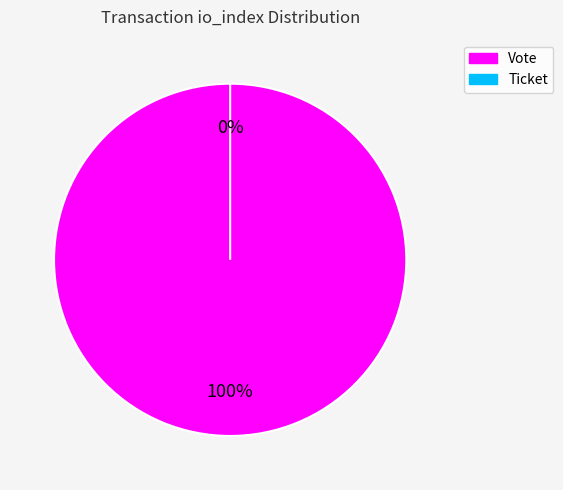

To the nearest percent, what is the difference between the Vote and Ticket slice percentages?

100%